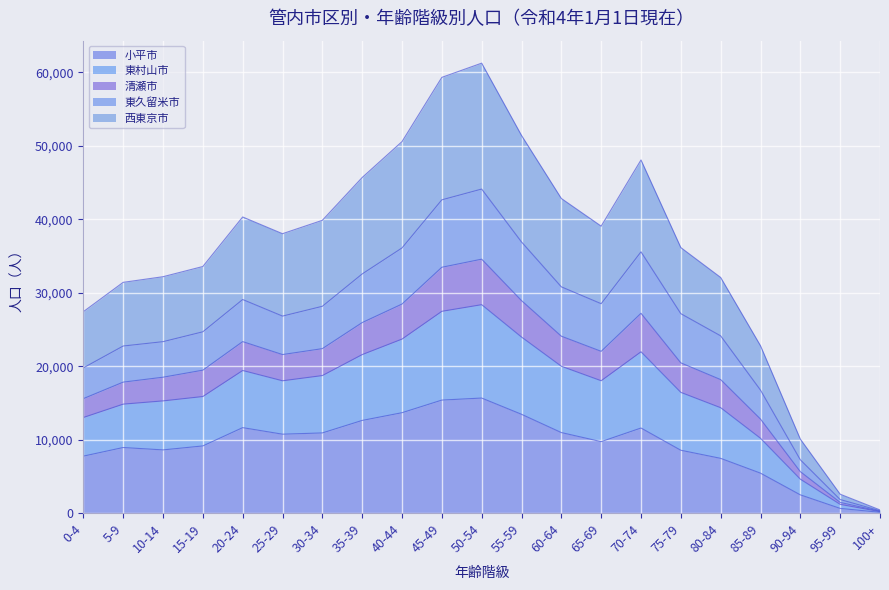

Is it true that 東村山市 equals 10919 at 15-19?

False